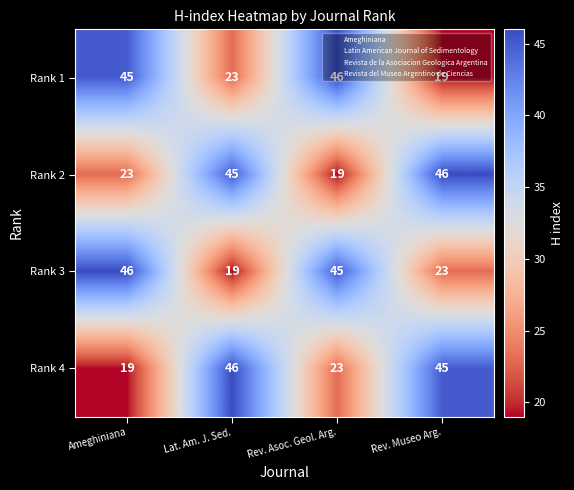

What is the spread (max minus min) of values at Rev. Asoc. Geol. Arg.?

27